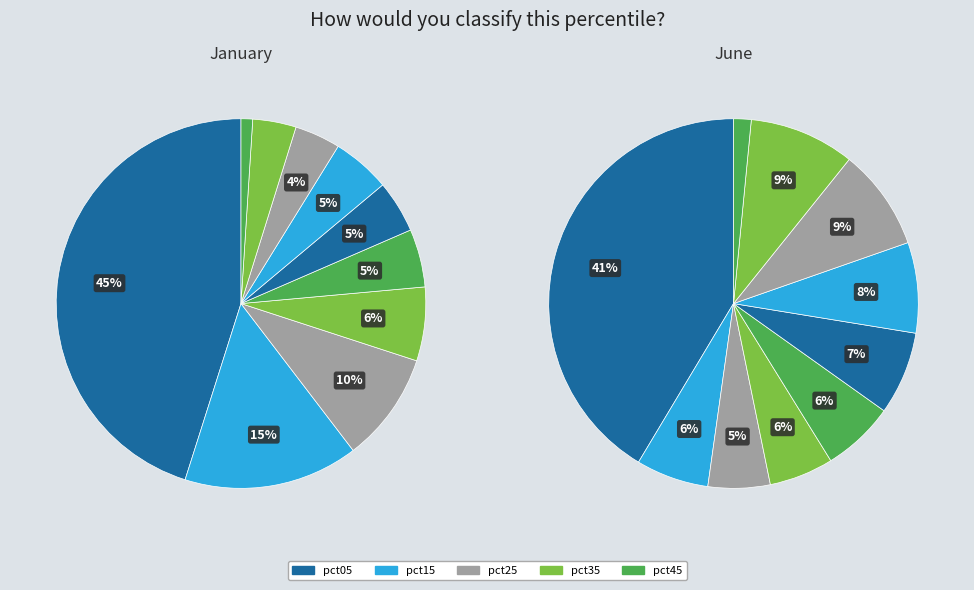

Combined, what portion of the pie is values_jan and 6?

50.2%